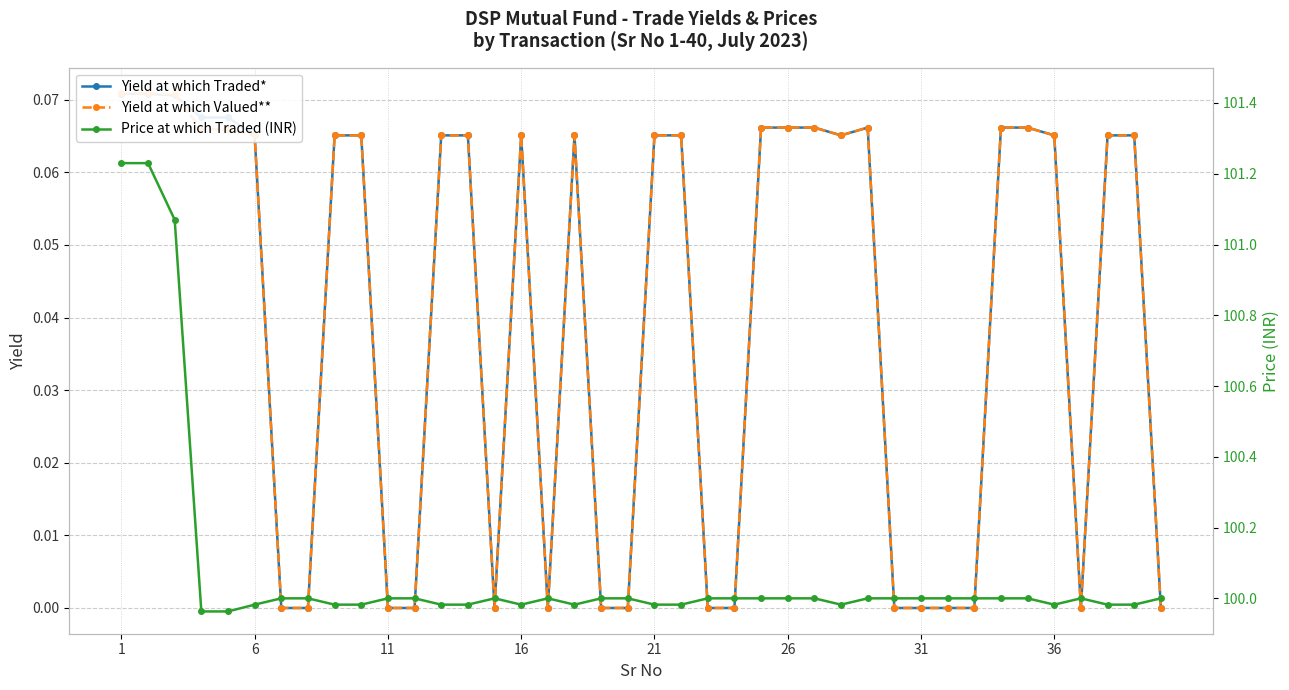

Count the Yield at which Valued** values in the range 0 to 1.

40